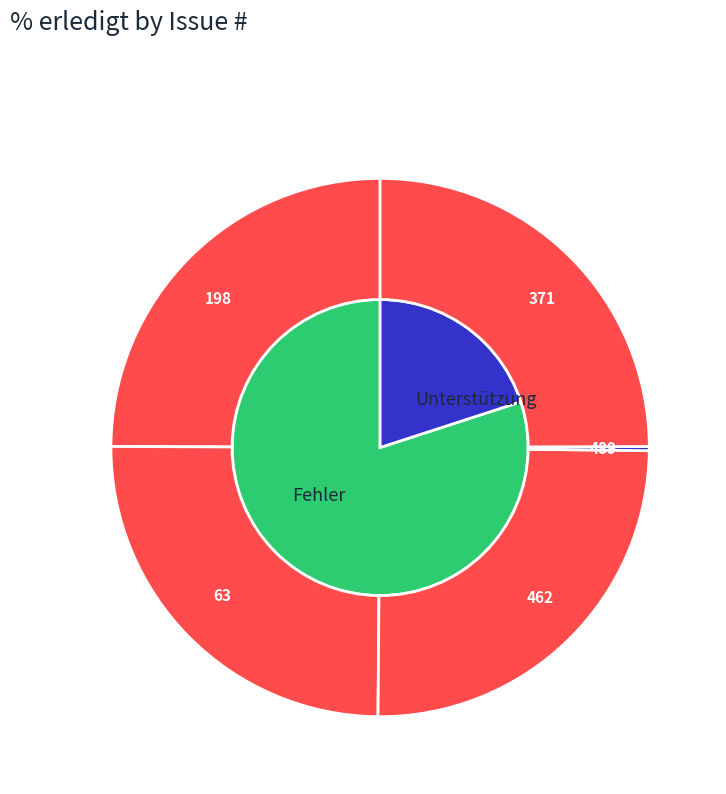

Is there any slice that represents more than half of the pie?

No